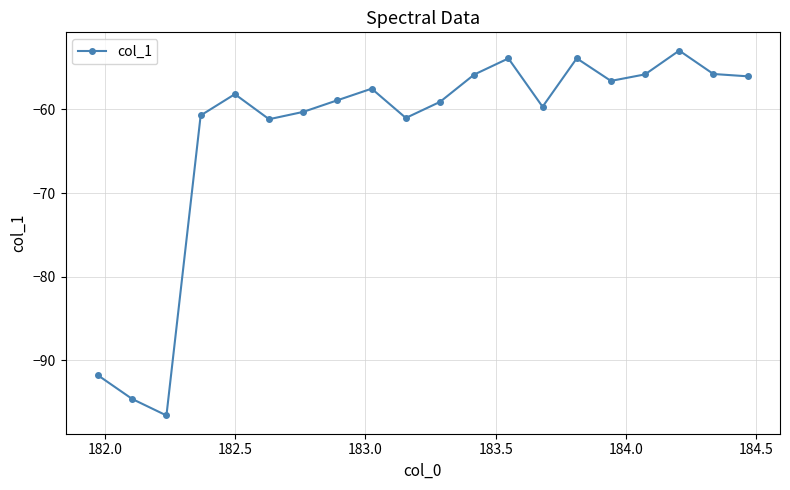

What is the value of the 3rd point from the left?

-96.6